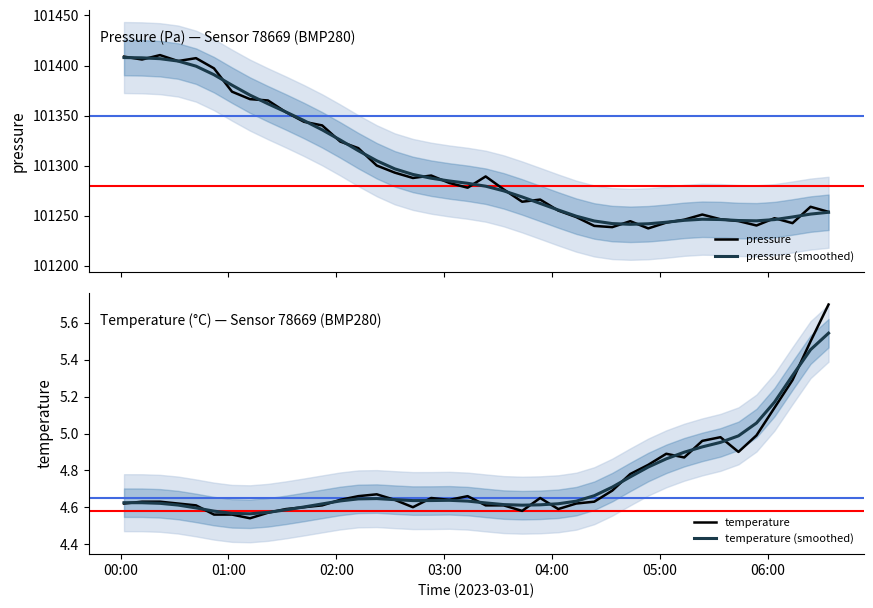

Is it true that temperature (smoothed) equals 2.6 at 39?

False